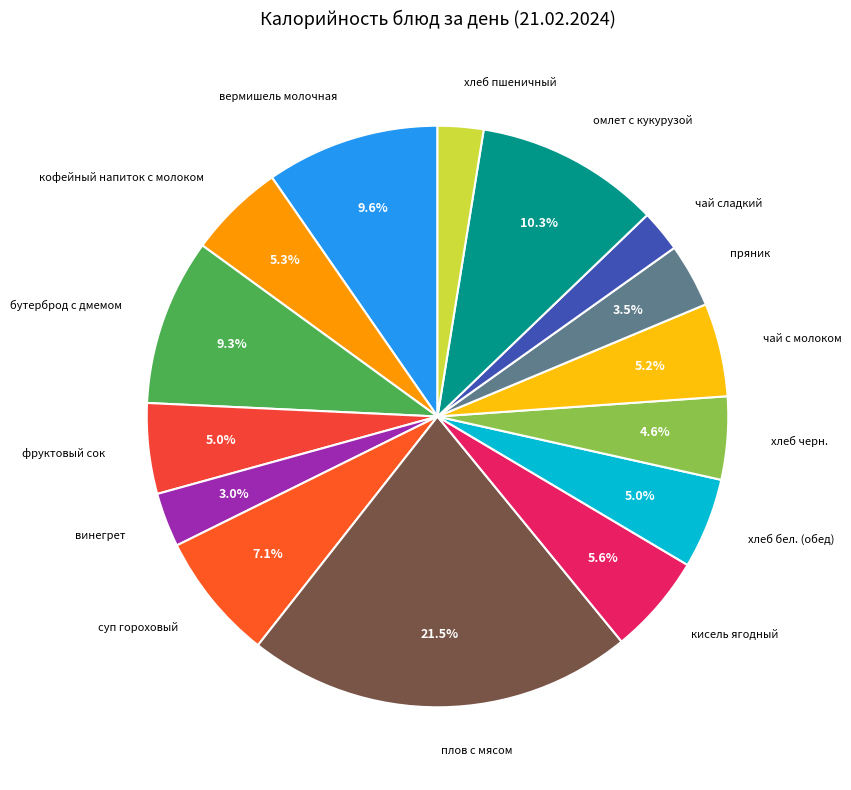

What is the largest slice in the pie chart?

плов с мясом